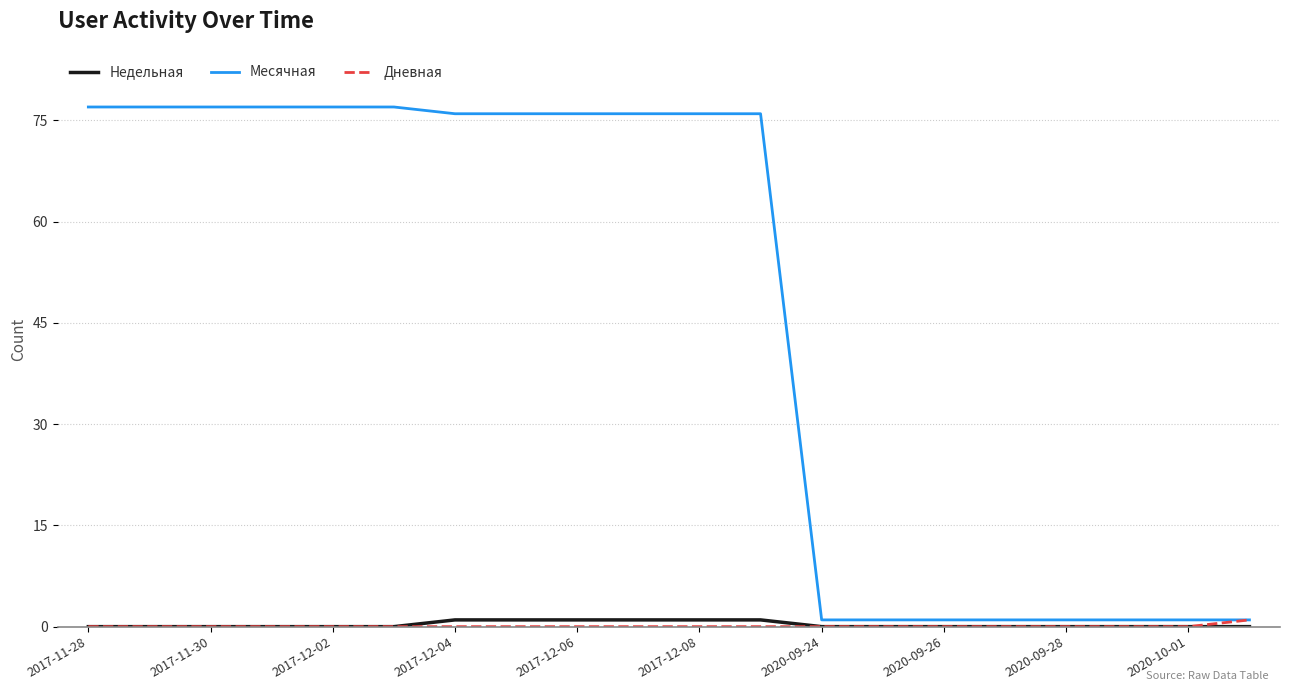

Reading right to left, list all the values displayed in this chart.

Недельная: 0	0	0	0	0	0	0	0	1	1	1	1	1	1	0	0	0	0	0	0
Месячная: 1	1	1	1	1	1	1	1	76	76	76	76	76	76	77	77	77	77	77	77
Дневная: 1	0	0	0	0	0	0	0	0	0	0	0	0	0	0	0	0	0	0	0